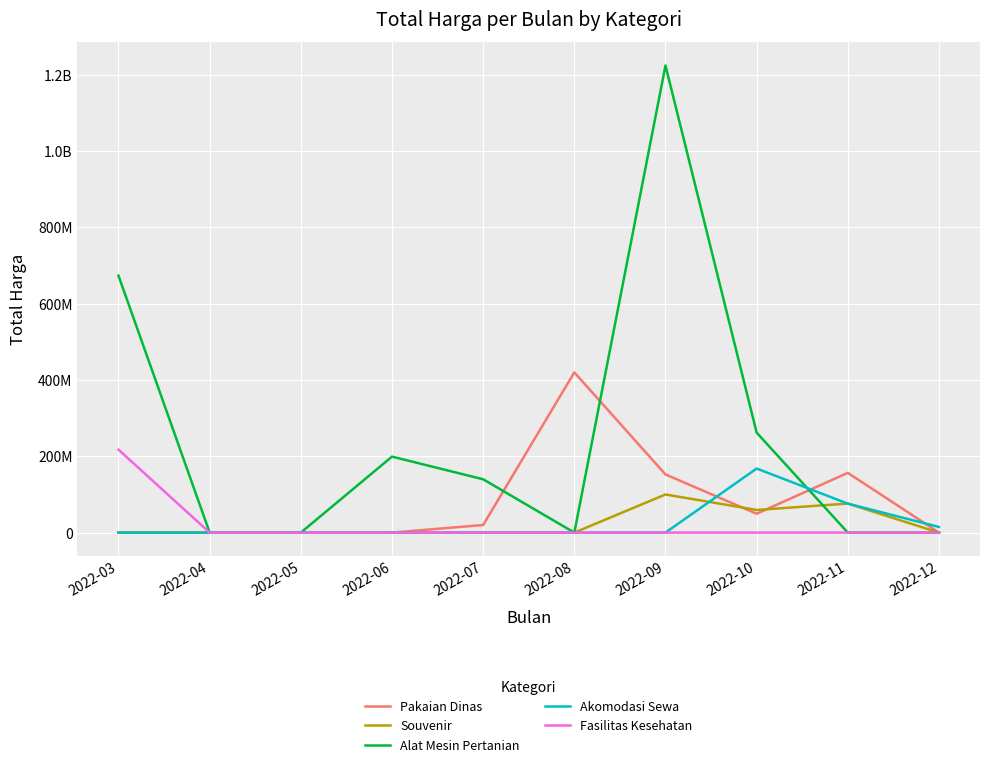

Where is the first local maximum for Pakaian Dinas?

2022-08